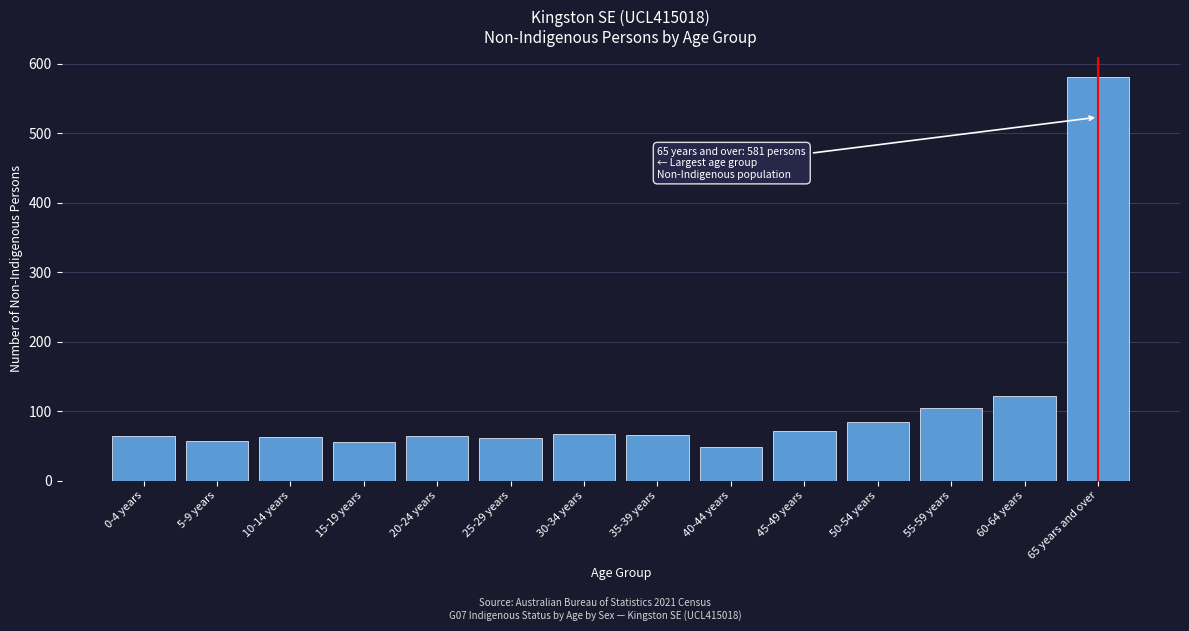

The chart shows a value of 109 at 45-49 years. True or false?

False